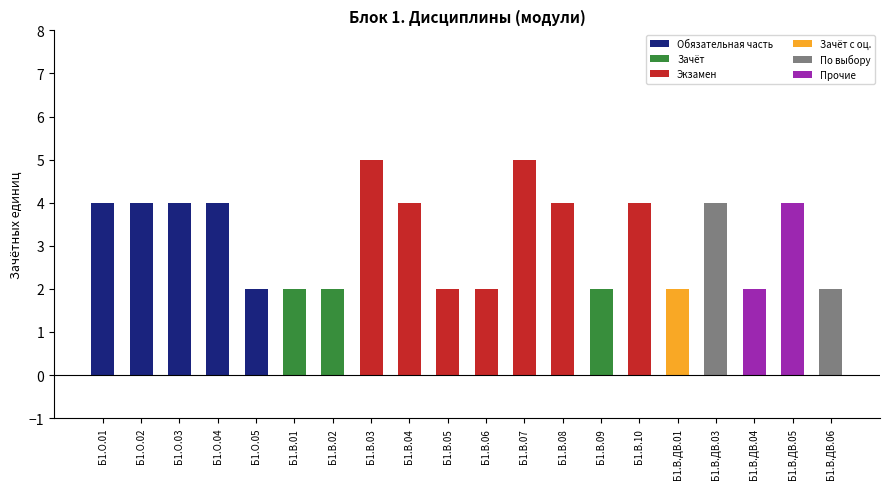

What is the difference between the maximum and minimum values?

3